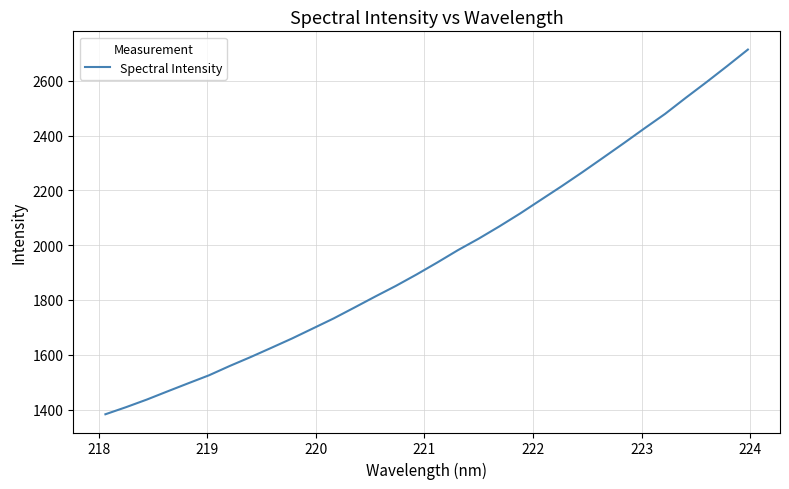

What is the smallest value displayed?

1382.6